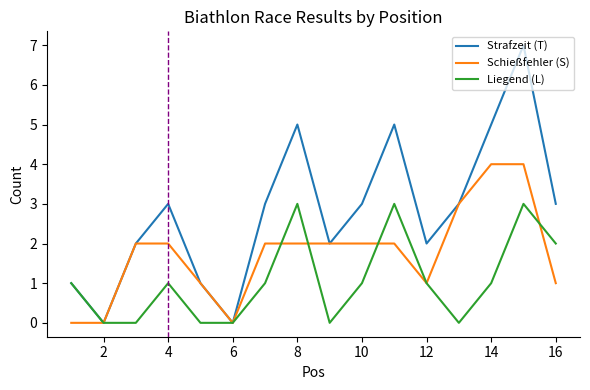

List the series in order of their peak value, highest first.

Strafzeit (T), Schießfehler (S), Liegend (L)